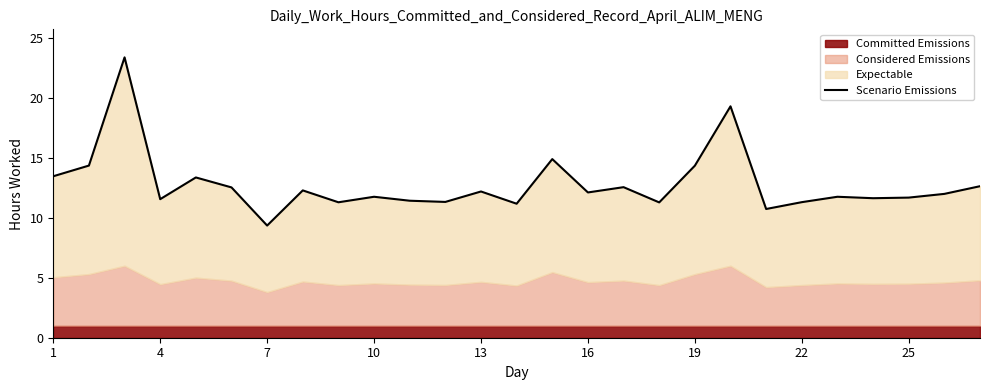

Where does the data first go above 11?

1